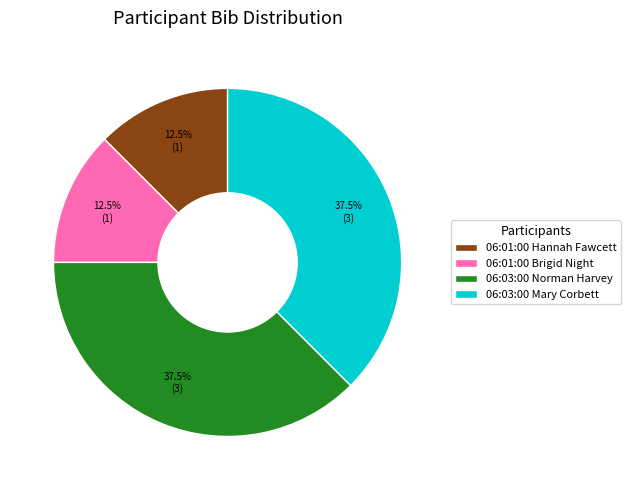

What portion of the pie excludes 06:01:00 Brigid Night?

87.5%